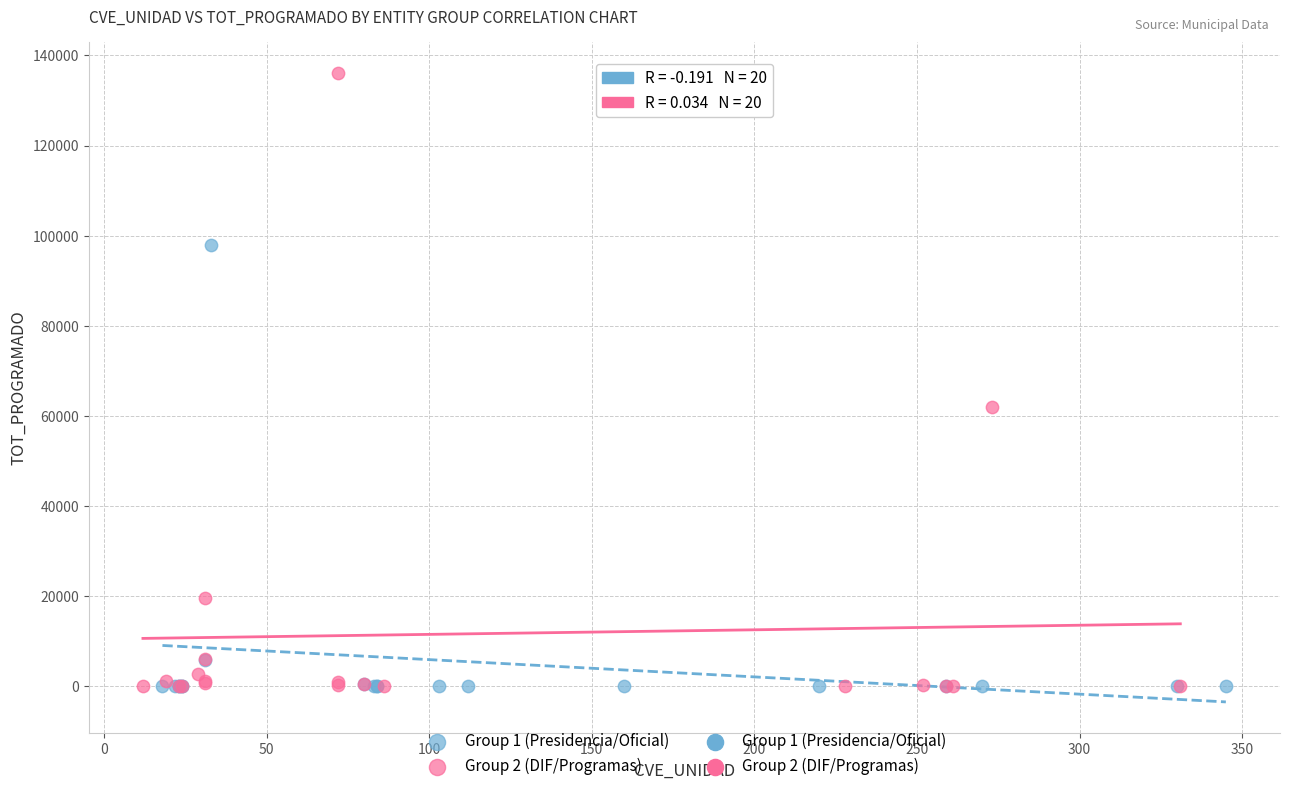

Which series reaches the maximum Y coordinate?

Group 2 (DIF/Programas)